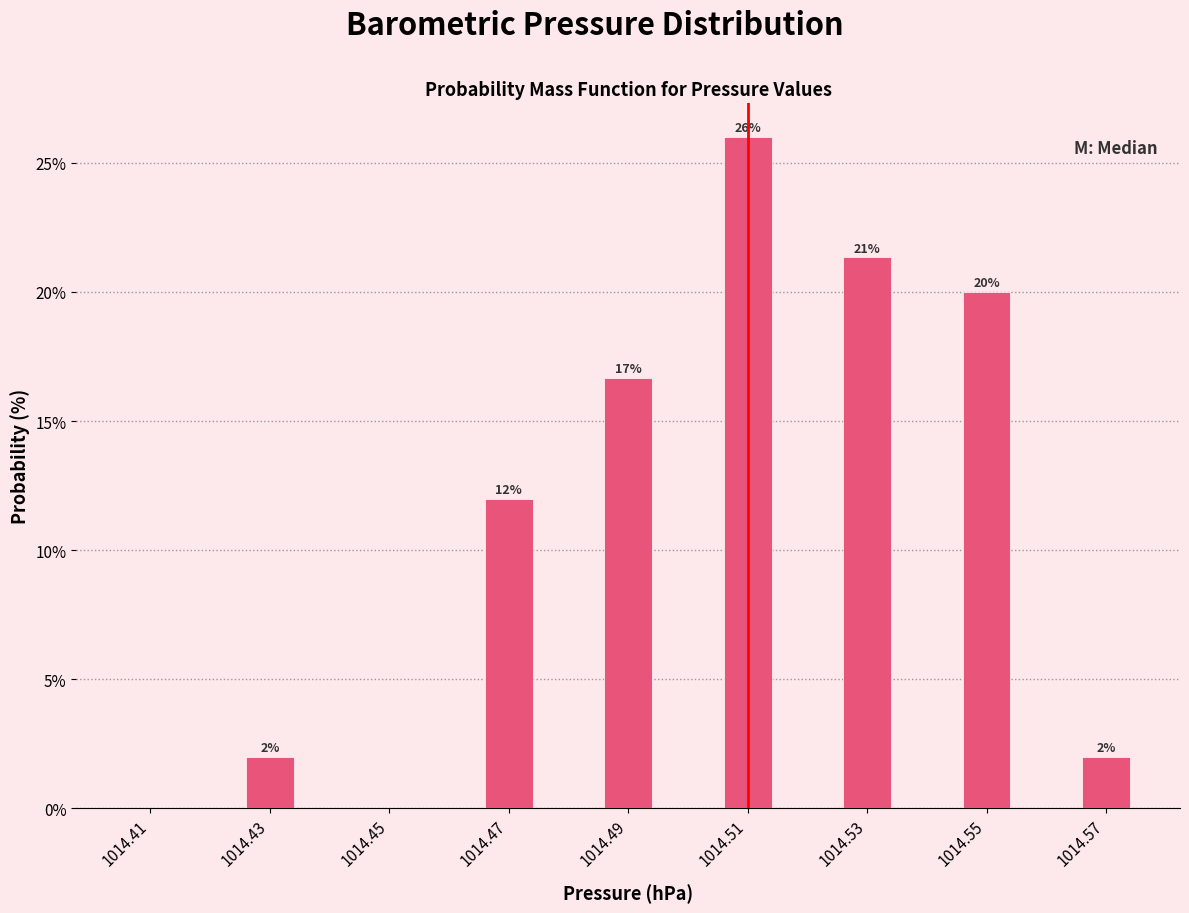

Over which range of the x-axis is the bar tallest?

1014.50 to 1014.52